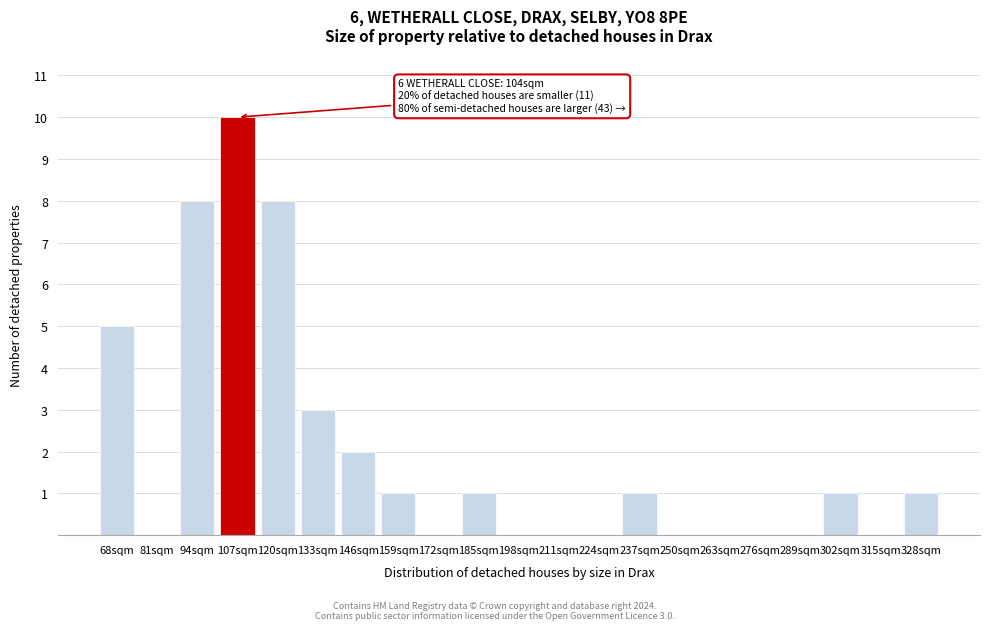

Reading right to left, list all the values displayed in this chart.

328sqm=1	315sqm=0	302sqm=1	289sqm=0	276sqm=0	263sqm=0	250sqm=0	237sqm=1	224sqm=0	211sqm=0	198sqm=0	185sqm=1	172sqm=0	159sqm=1	146sqm=2	133sqm=3	120sqm=8	107sqm=10	94sqm=8	81sqm=0	68sqm=5